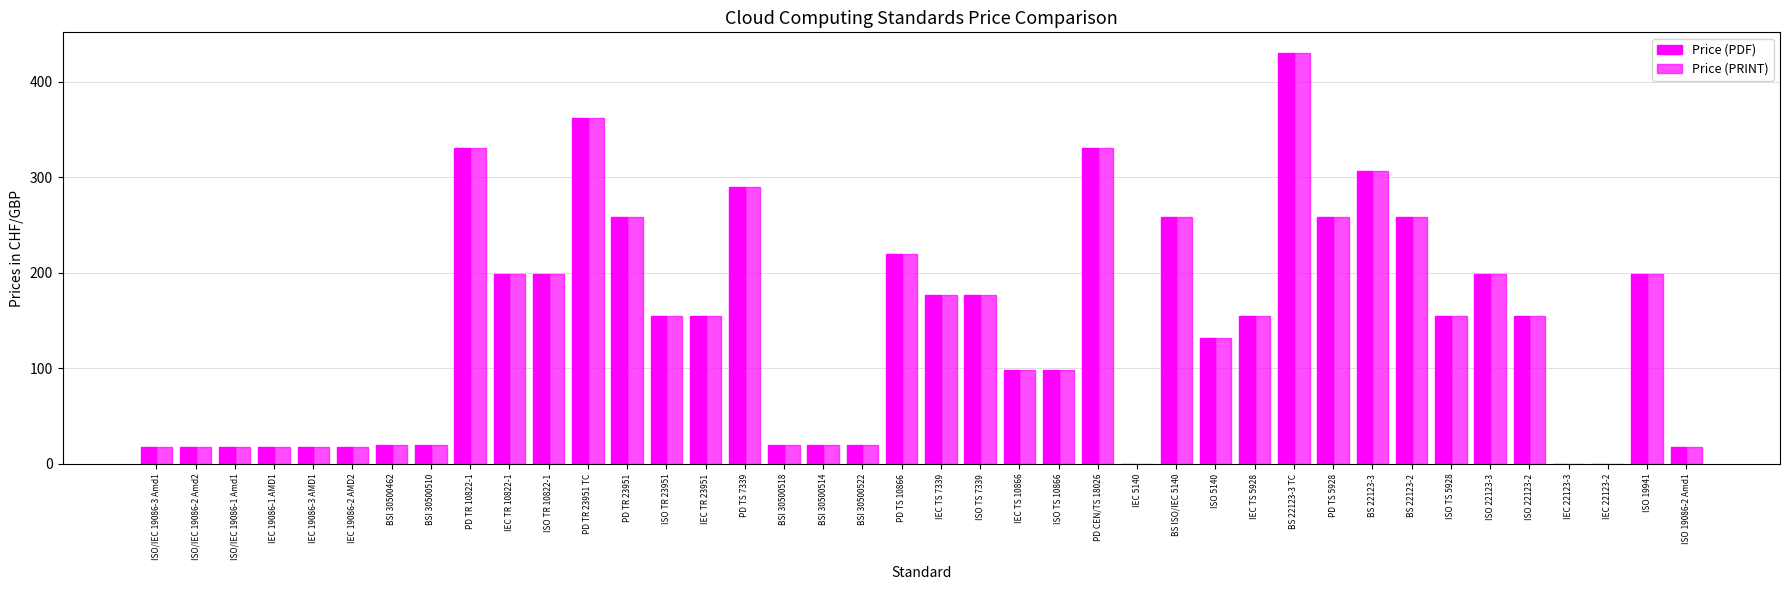

Reading left to right, list all the values displayed in this chart.

Price (PDF): 18	18	18	18	18	18	20	20	330	199	199	362	258	155	155	290	20	20	20	220	177	177	98	98	330	0	258	132	155	430	258	306	258	155	199	155	0	0	199	18
Price (PRINT): 18	18	18	18	18	18	20	20	330	199	199	362	258	155	155	290	20	20	20	220	177	177	98	98	330	0	258	132	155	430	258	306	258	155	199	155	0	0	199	18